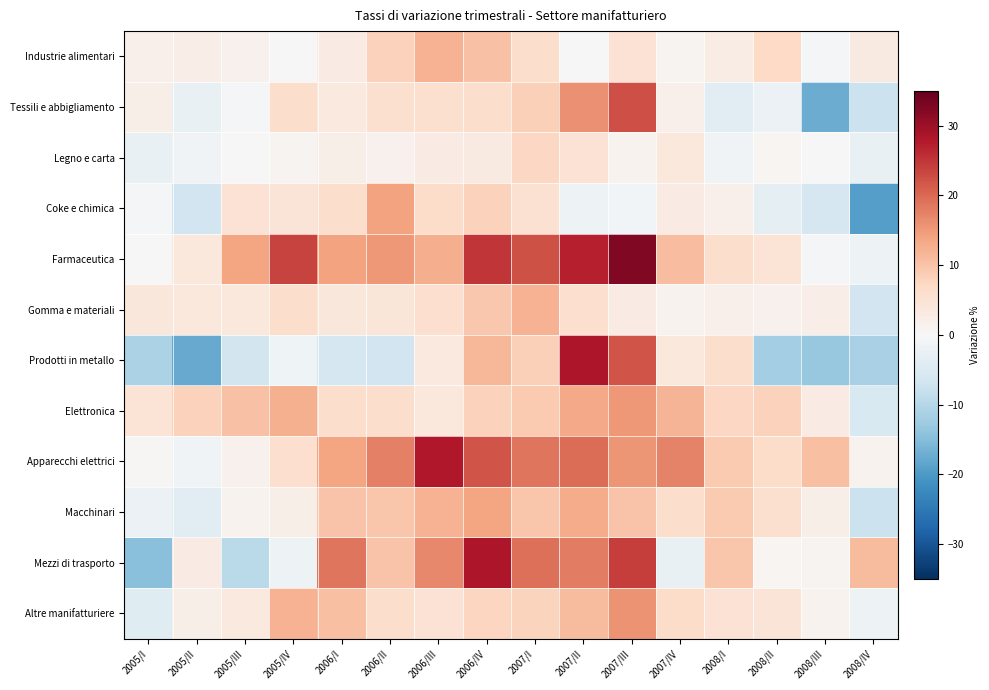

What is the total value across all series at 2006/II?

91.8